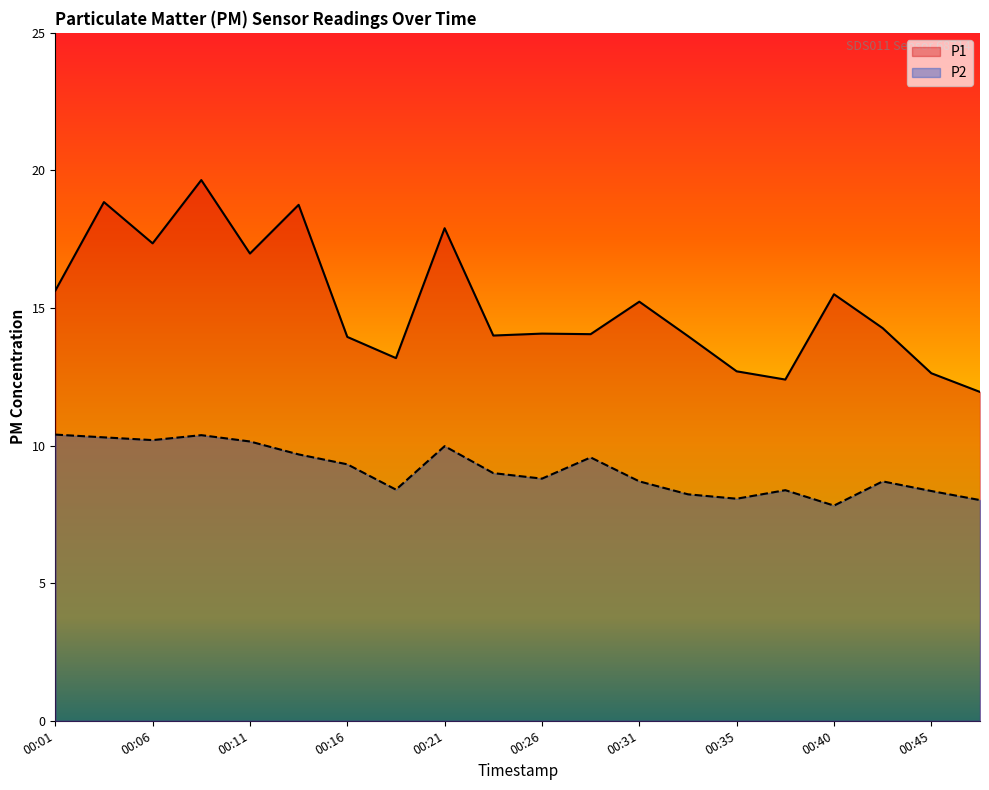

At which category is the sum across all series the highest?

00:09